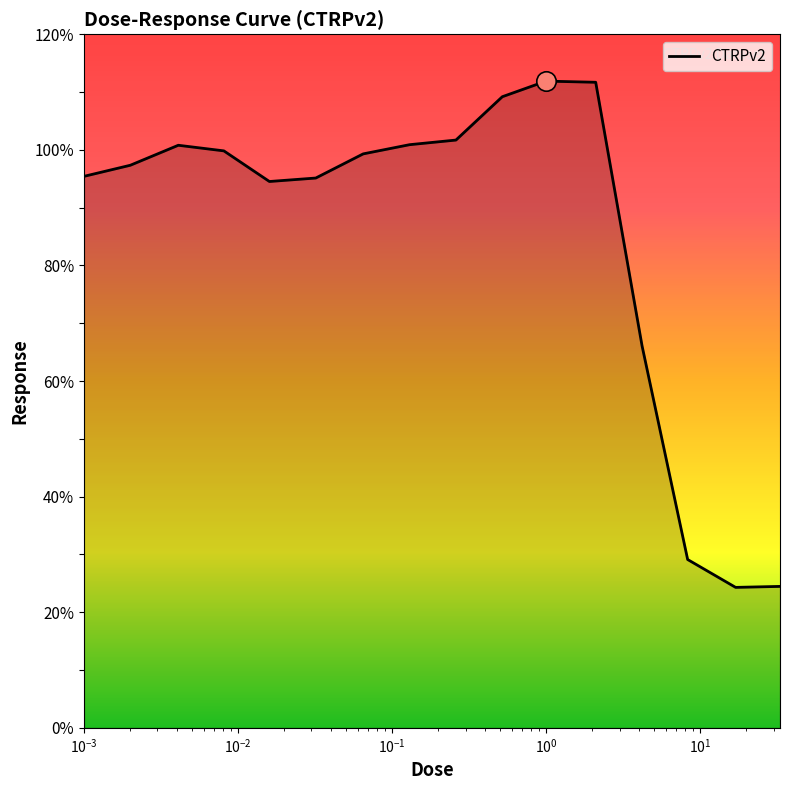

What is the smallest value displayed?

24.3